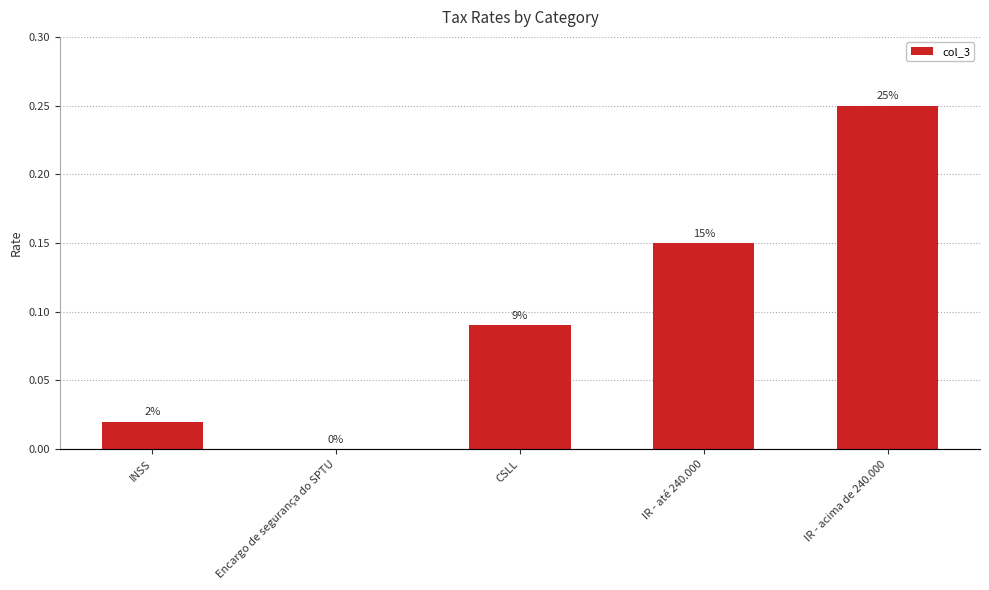

Which has a higher value, INSS or IR - até 240.000?

IR - até 240.000